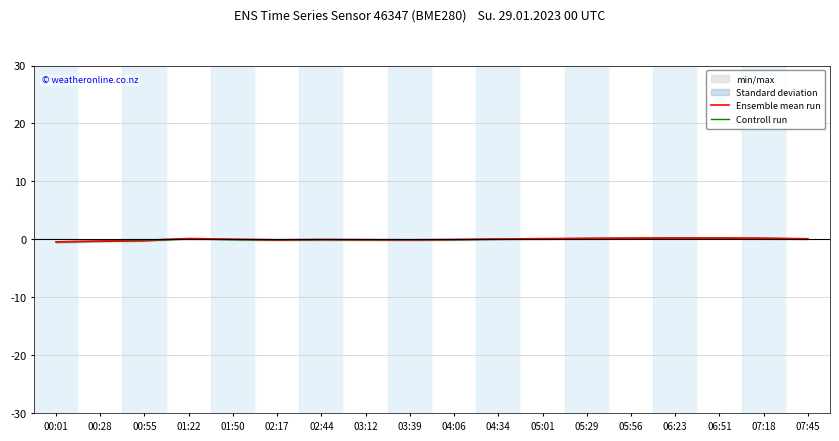

Which series has the largest total across all categories?

Ensemble mean run